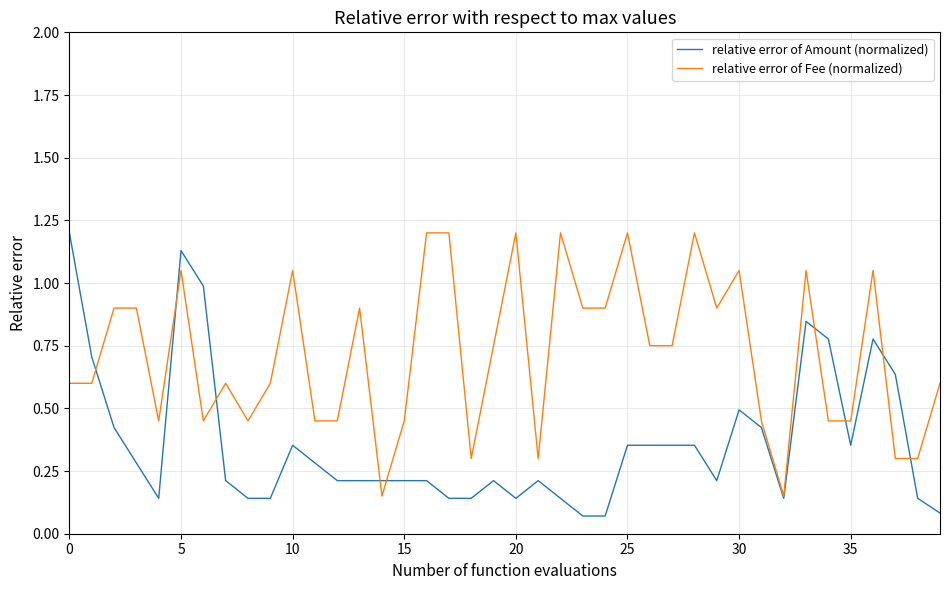

Rank the series by their average value, from highest to lowest.

relative error of Fee (normalized), relative error of Amount (normalized)